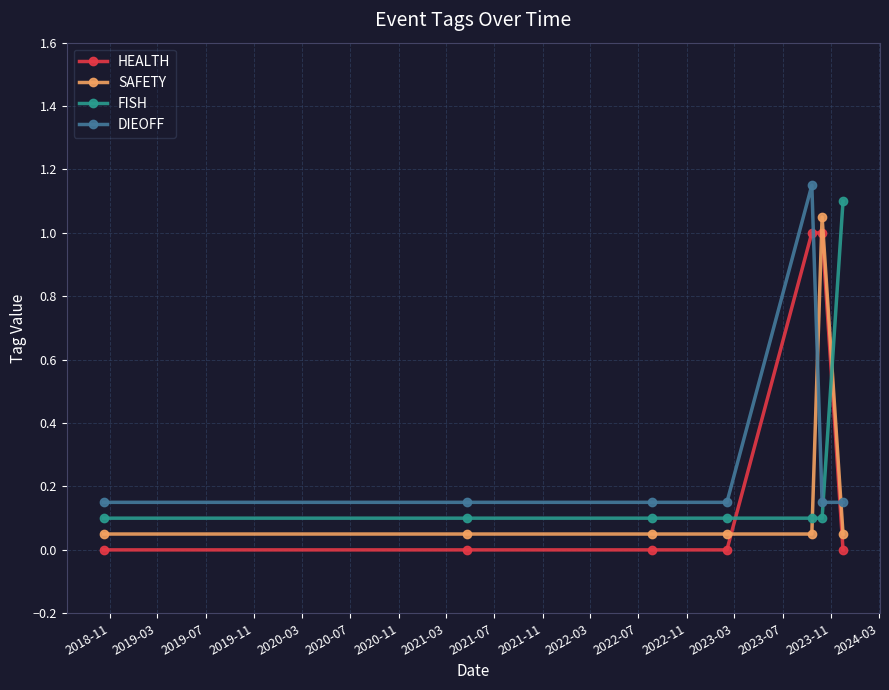

True or false: HEALTH has more than 2 points higher than both neighbors.

False